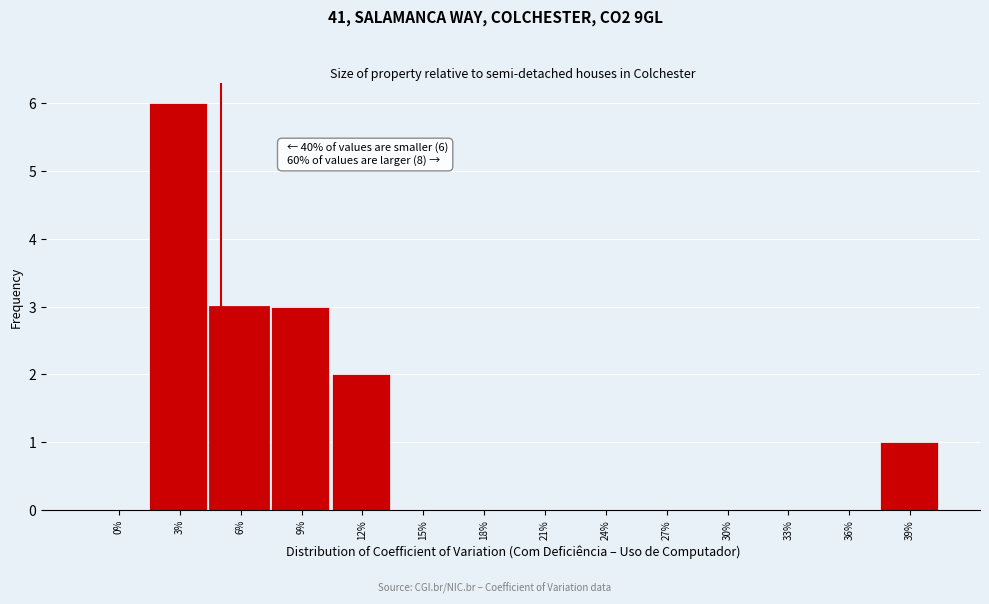

Reading right to left, what are all the values shown in this chart?

39%=1	36%=0	33%=0	30%=0	27%=0	24%=0	21%=0	18%=0	15%=0	12%=2	9%=3	6%=3	3%=6	0%=0